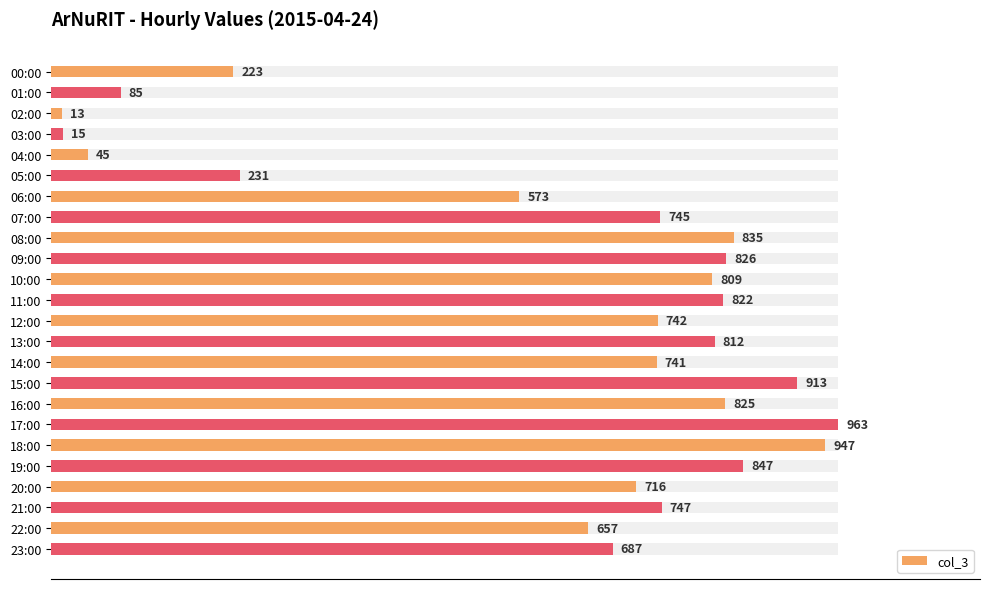

Does the chart contain stacked bars?

No